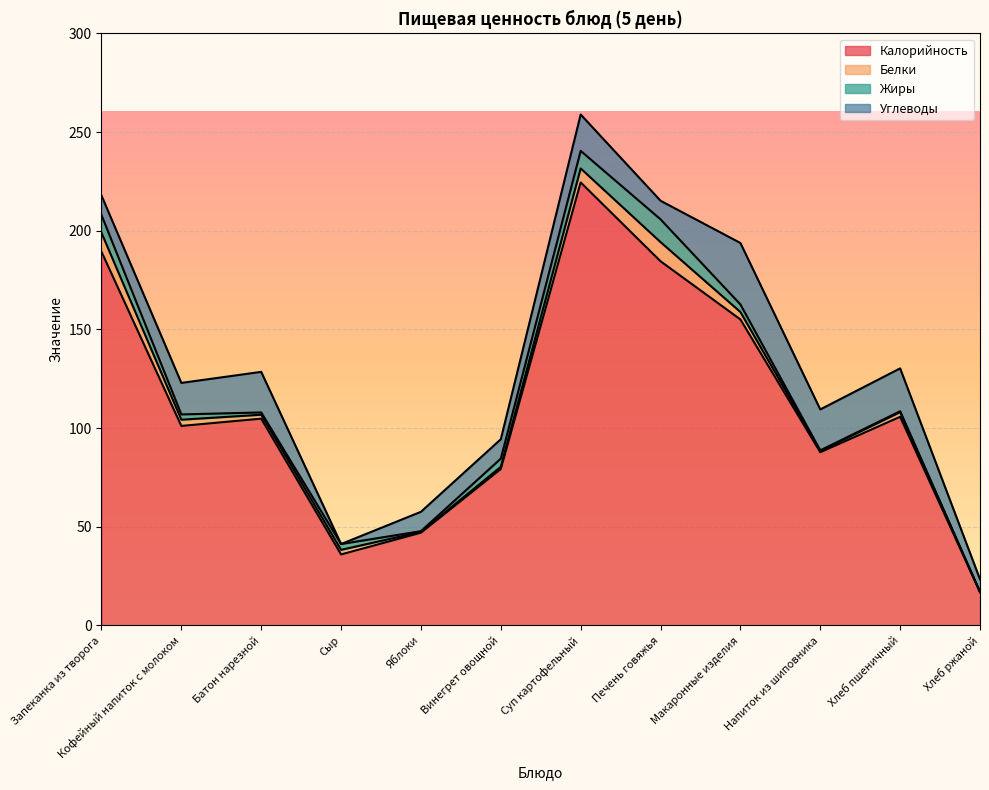

Is it true that Калорийность equals 42.3 at Макаронные изделия?

False